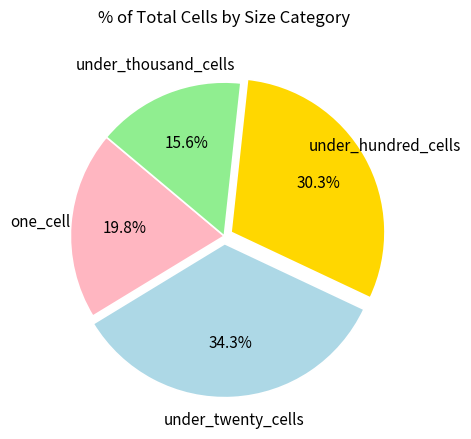

True or false: one_cell accounts for 20% of the total.

True